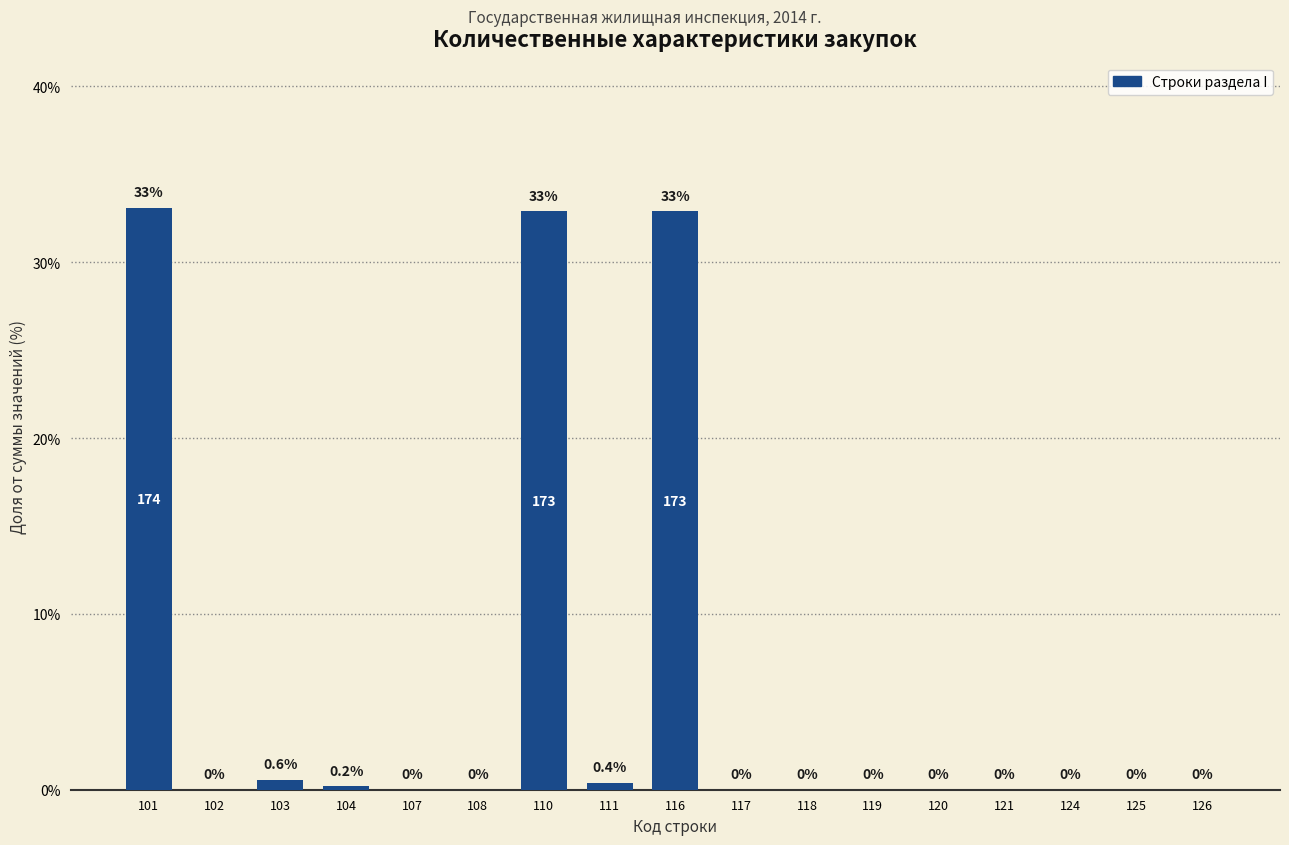

Reading left to right, what are all the values shown in this chart?

101=33.1	102=0.0	103=0.6	104=0.2	107=0.0	108=0.0	110=32.9	111=0.4	116=32.9	117=0.0	118=0.0	119=0.0	120=0.0	121=0.0	124=0.0	125=0.0	126=0.0